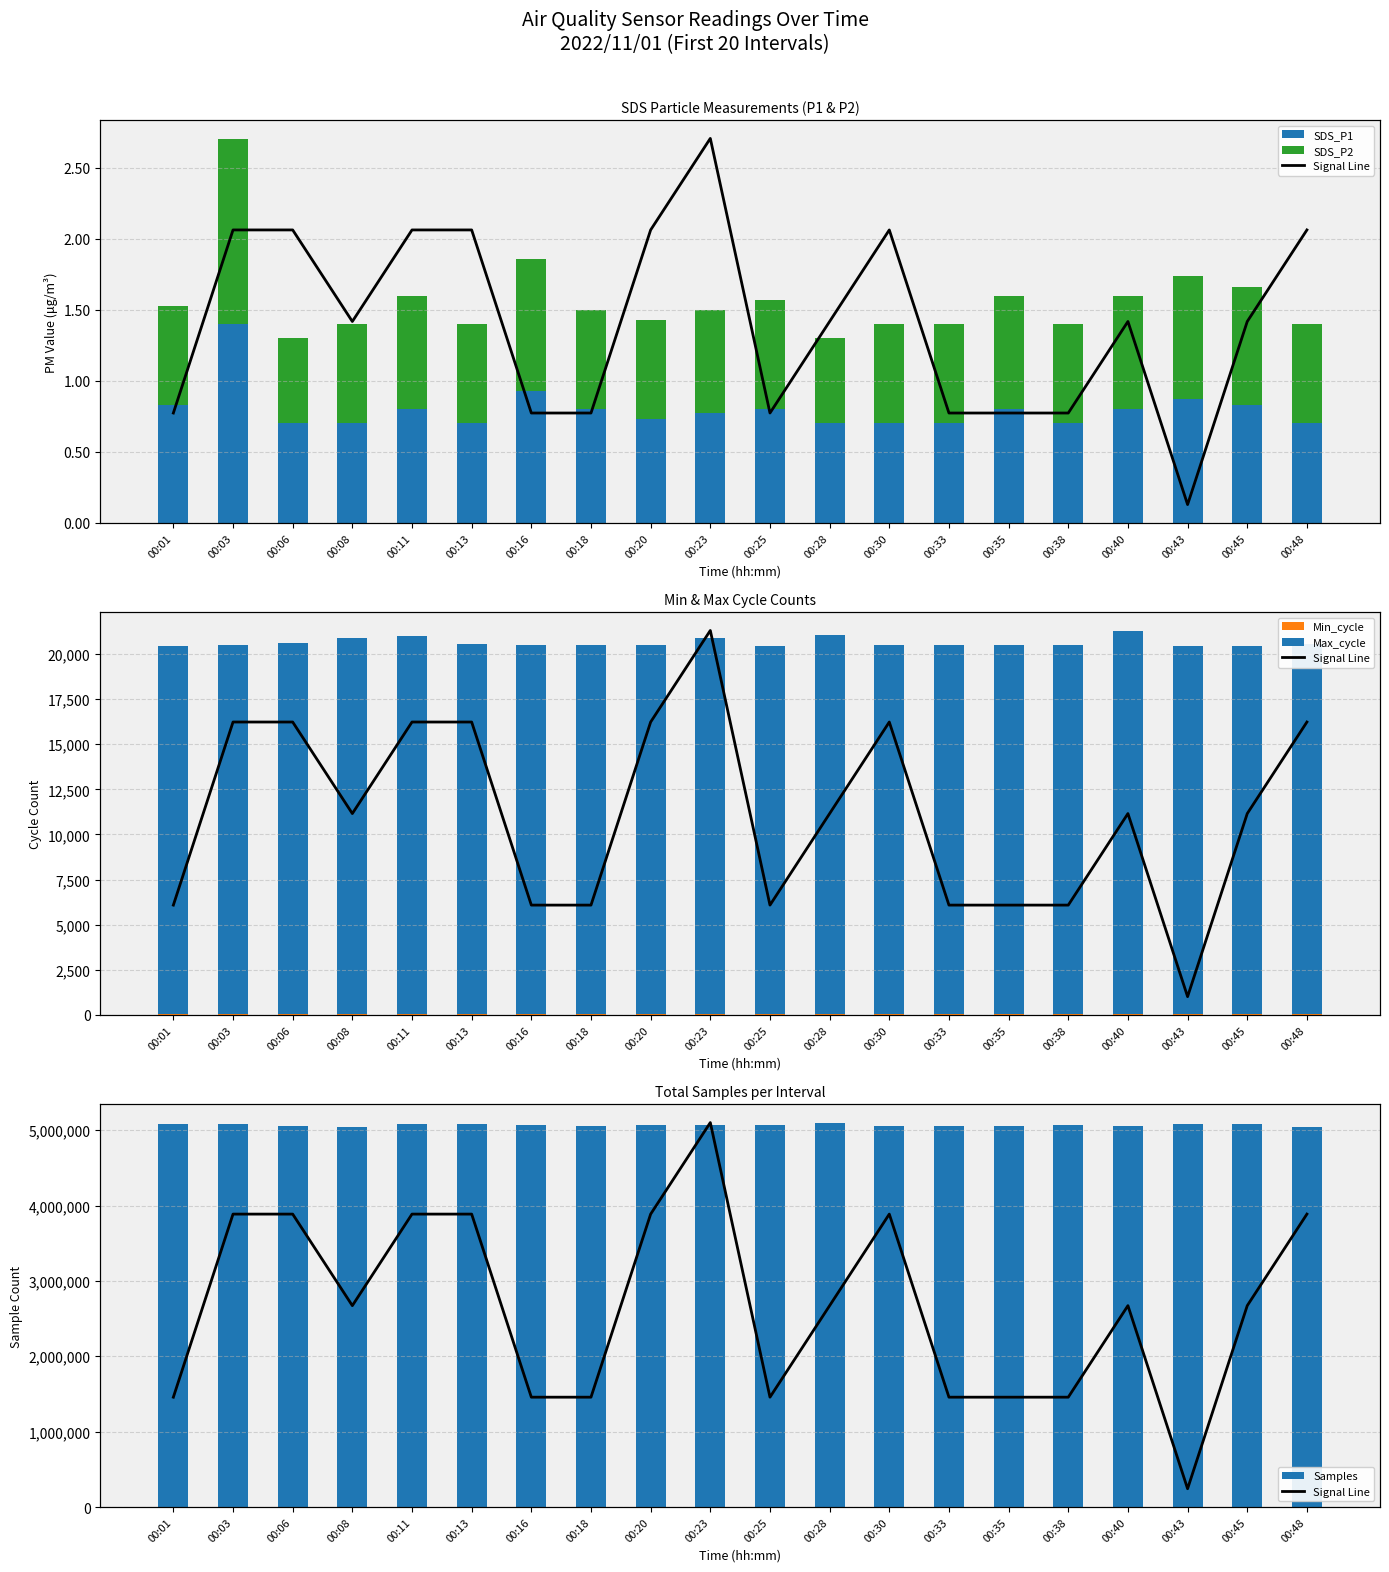

What is the total value across all series at 00:40?

10024272.0